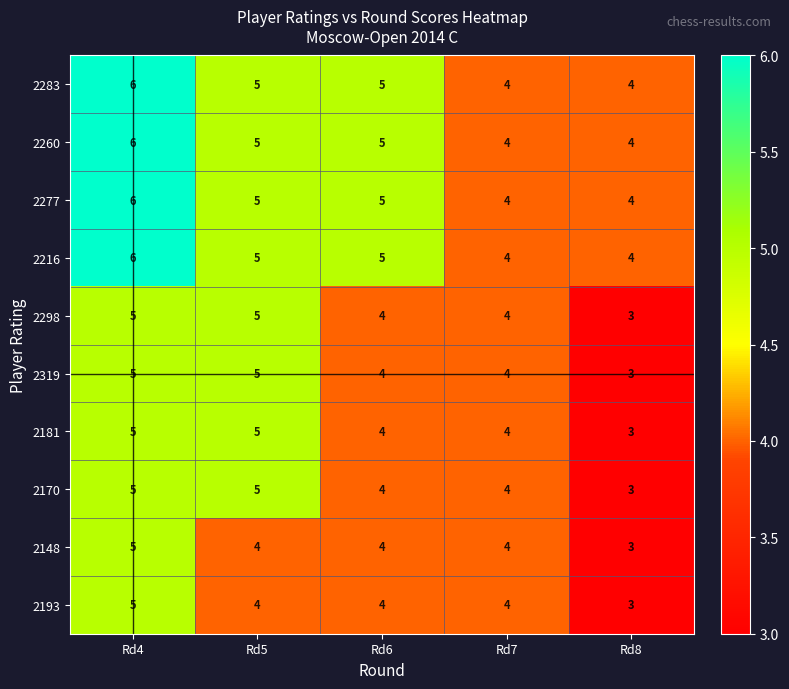

Which category has the highest value in the 2283 series?

Rd4